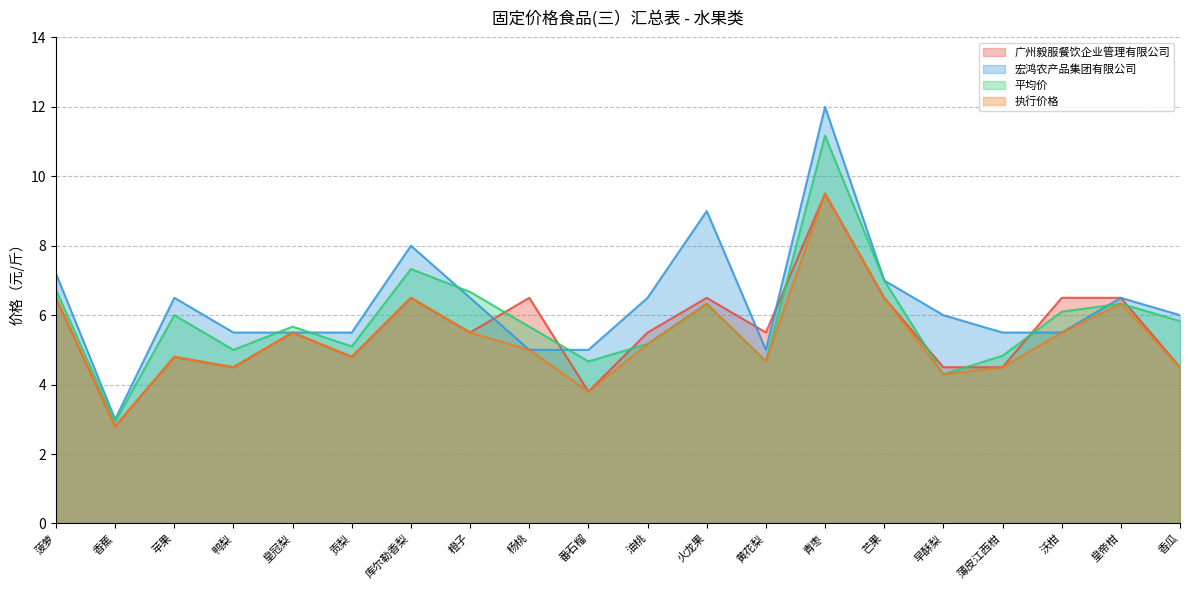

Rank the categories by 执行价格 value from highest to lowest.

青枣, 菠萝, 库尔勒香梨, 芒果, 火龙果, 皇帝柑, 皇冠梨, 橙子, 沃柑, 油桃, 杨桃, 苹果, 贡梨, 黄花梨, 鸭梨, 薄皮江西柑, 香瓜, 早酥梨, 番石榴, 香蕉